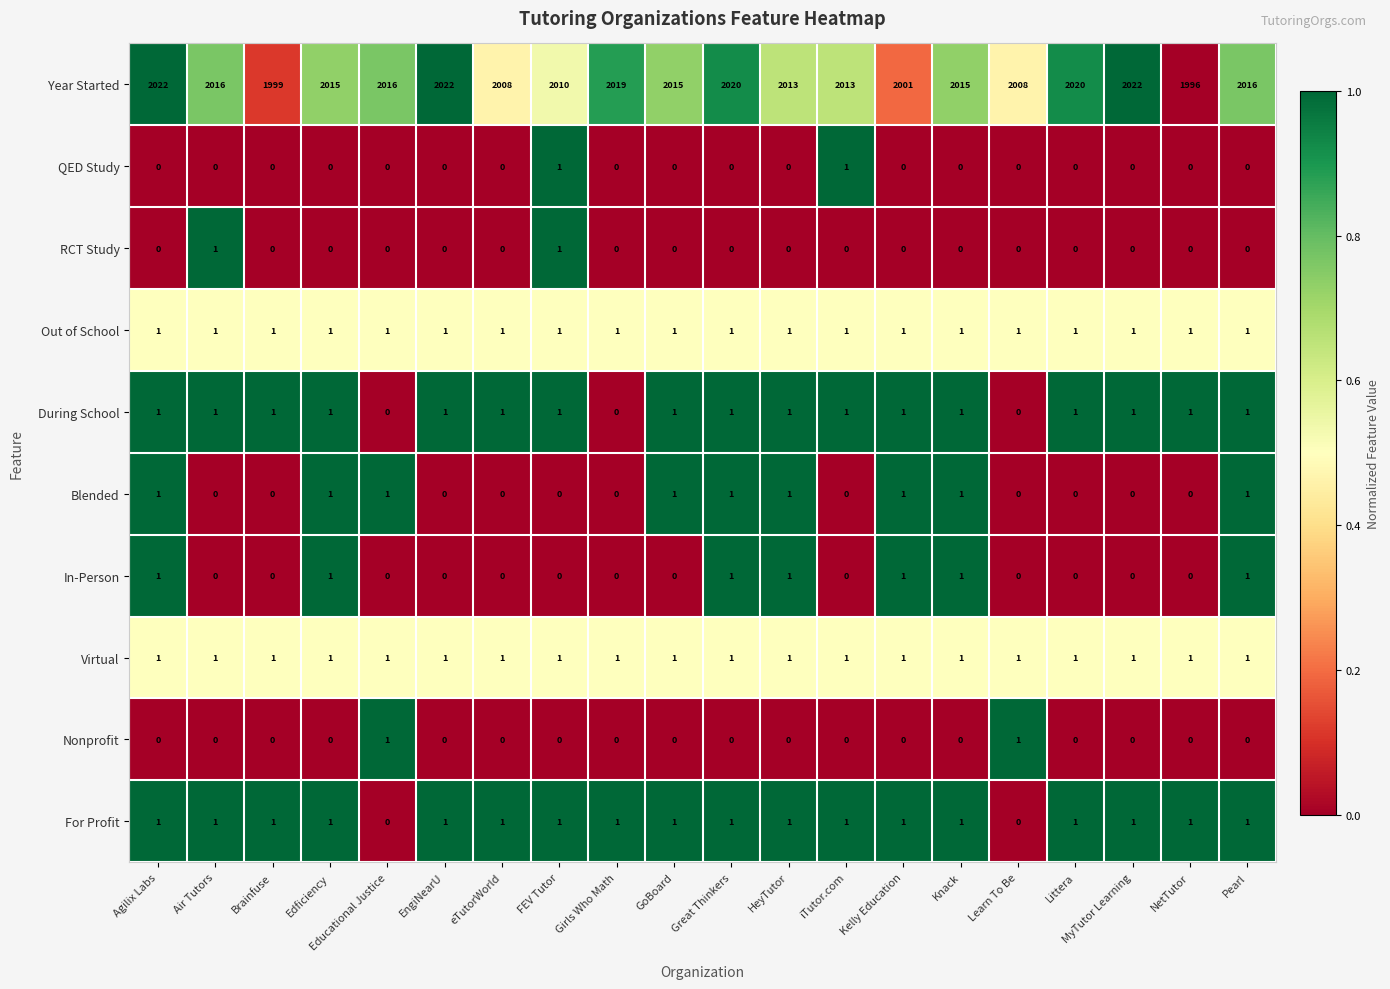

Is the value of During School at EngiNearU greater than the value of In-Person at Brainfuse?

Yes